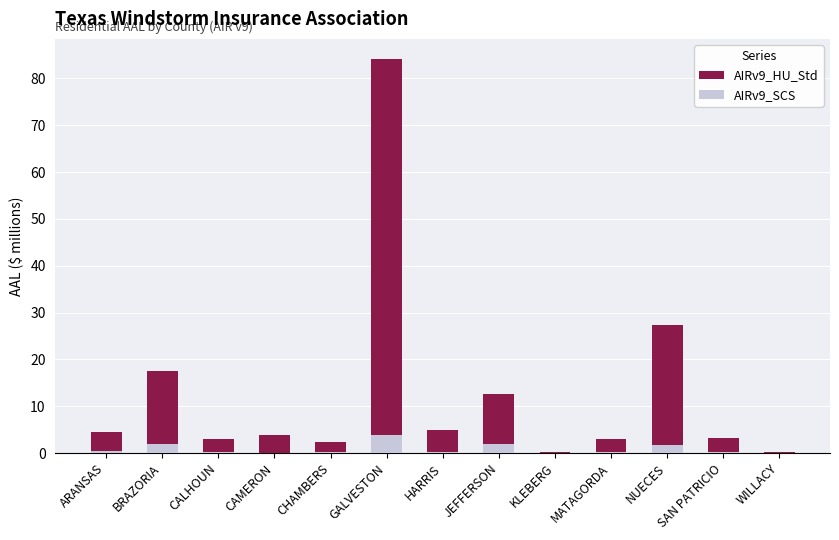

The value of AIRv9_HU_Std at HARRIS is 2.1. True or false?

False